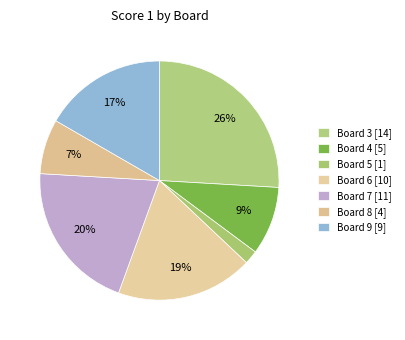

How many slices are in this pie chart?

7